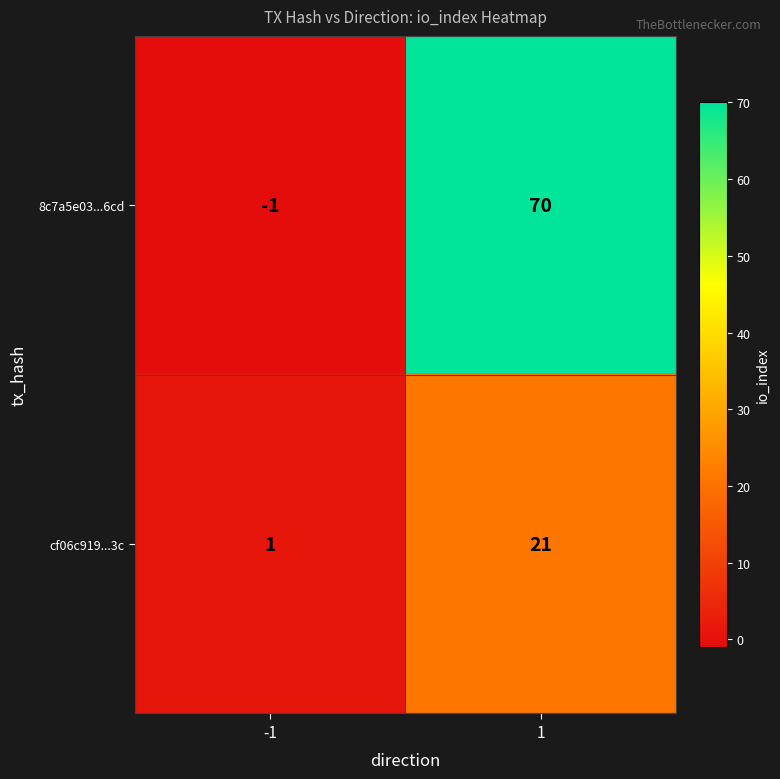

Rank the series by their maximum value, from highest to lowest.

8c7a5e03...6cd, cf06c919...3c